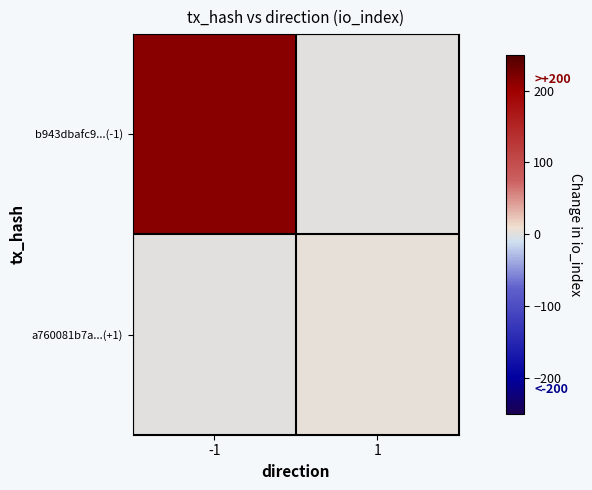

What is the difference between the highest and lowest values at 1?

4